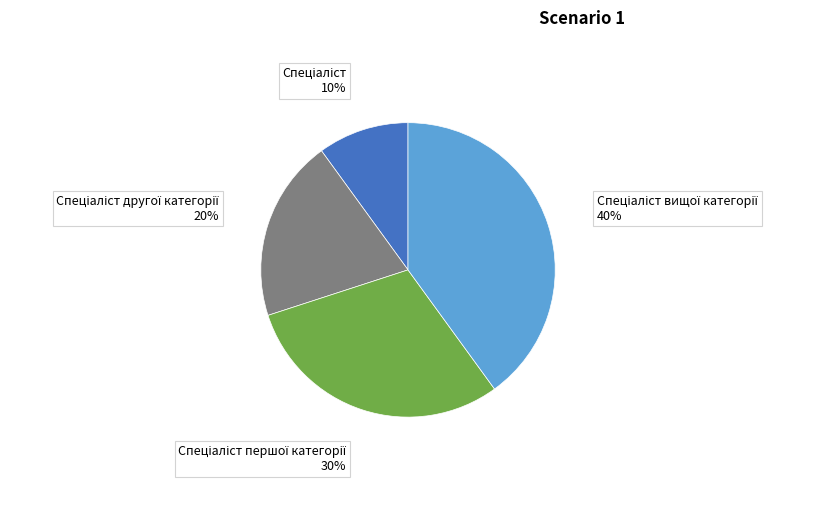

To the nearest percent, what is the average slice percentage?

25%